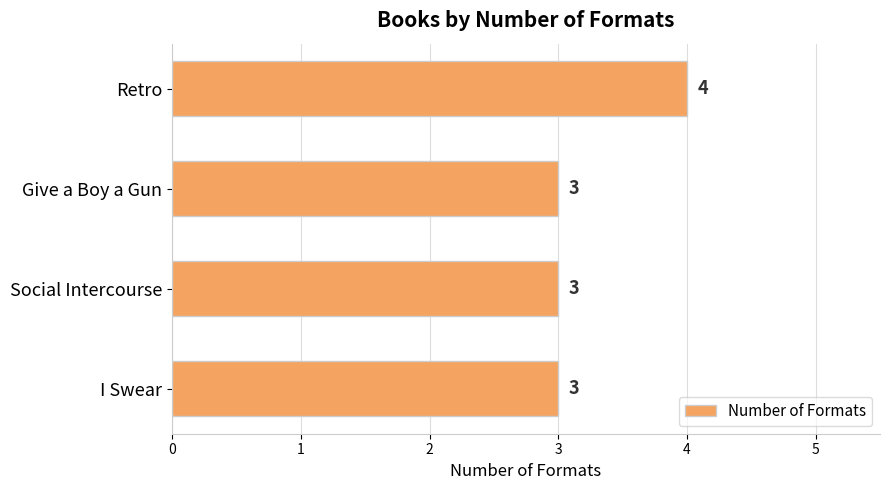

Read the value at Retro.

4